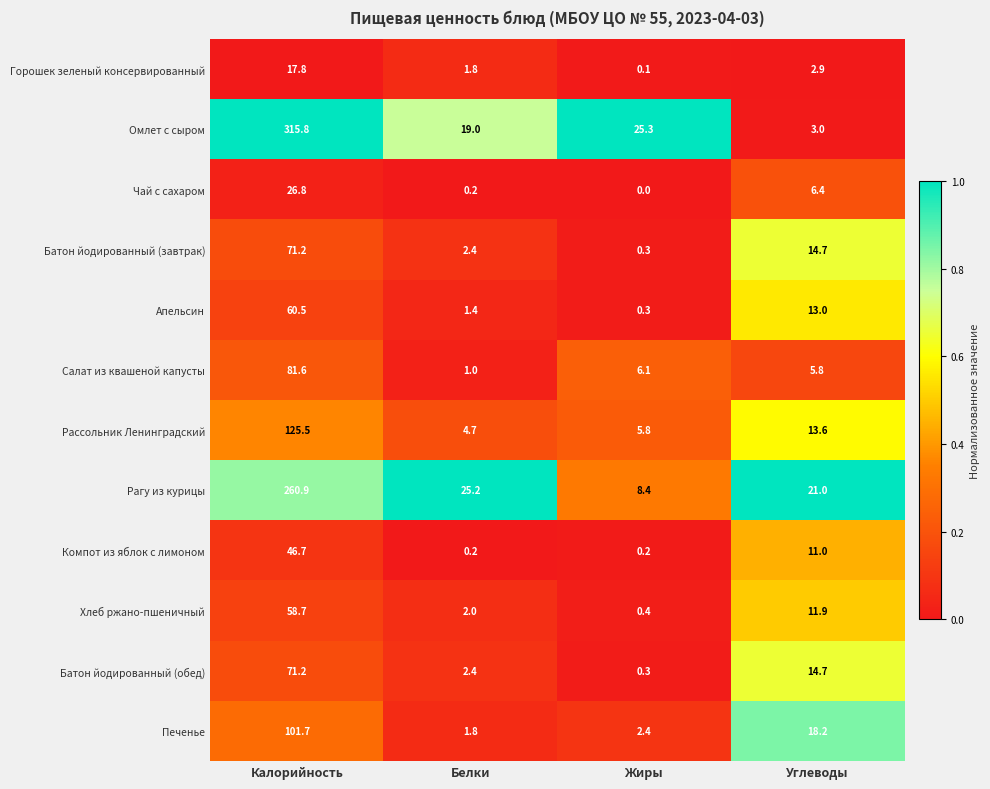

How many distinct data groups are displayed?

12